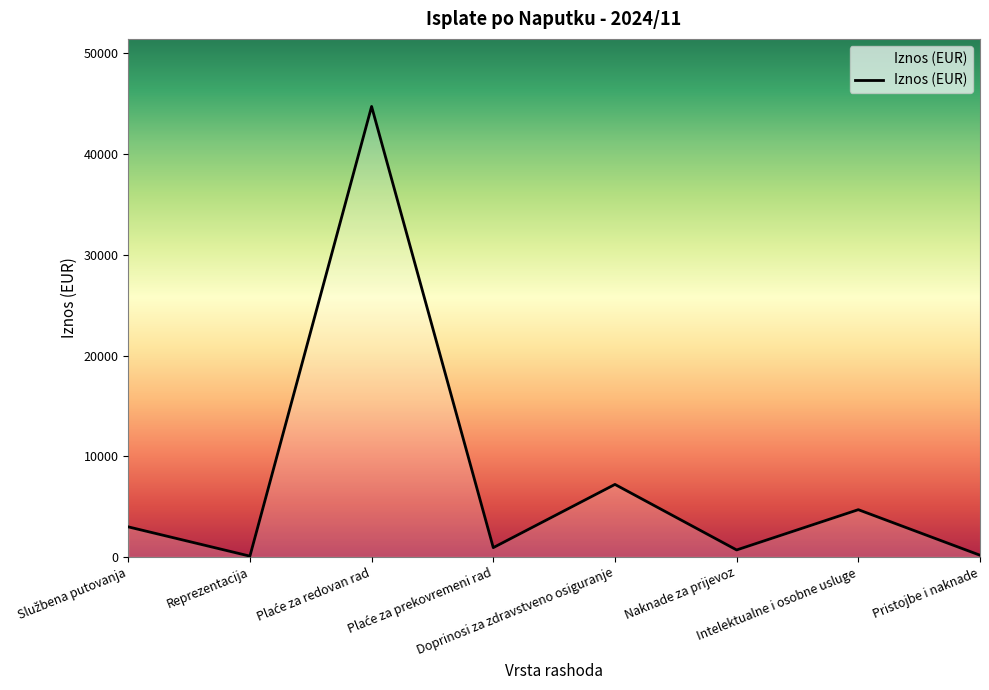

What is the maximum value shown in the chart?

44736.1